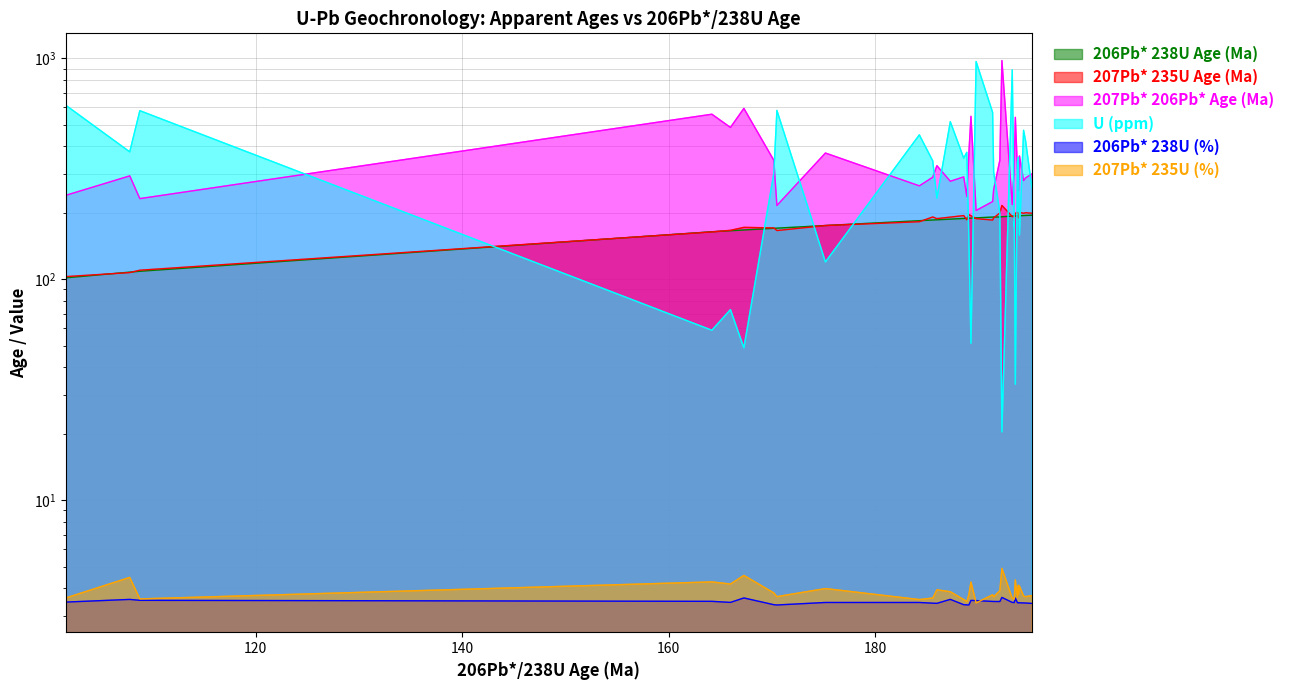

Reading left to right, transcribe all the data shown in this chart.

206Pb* 238U Age (Ma): 101.6=101.6	107.8=107.8	108.78=108.8	164.2=164.2	166.0=166.0	167.3=167.3	170.2=170.2	170.5=170.5	175.2=175.2	184.3=184.3	185.6=185.6	186.0=186.0	187.3=187.3	188.6=188.6	188.9=188.9	189.1=189.1	189.3=189.3	189.8=189.8	191.4=191.4	191.5=191.5	192.1=191.5	192.3=192.1	193.3=193.3	193.4=193.4	193.5=193.5	193.5=193.5	193.6=193.6	193.8=193.8	193.9=193.9	193.9=193.9	194.0=194.0	194.4=194.4	194.6=194.6	195.2=195.2
207Pb* 235U Age (Ma): 101.6=102.9	107.8=107.3	108.78=110.0	164.2=163.9	166.0=166.7	167.3=171.9	170.2=170.9	170.5=166.3	175.2=175.2	184.3=182.3	185.6=191.6	186.0=188.3	187.3=191.3	188.6=194.4	188.9=185.9	189.1=196.3	189.3=194.1	189.8=188.3	191.4=185.5	191.5=189.7	192.1=199.8	192.3=216.0	193.3=192.3	193.4=192.2	193.5=193.2	193.5=191.5	193.6=199.0	193.8=201.0	193.9=196.9	193.9=189.7	194.0=201.1	194.4=199.1	194.6=200.3	195.2=199.2
207Pb* 206Pb* Age (Ma): 101.6=240.0	107.8=294.0	108.78=232.0	164.2=559.0	166.0=487.0	167.3=594.0	170.2=346.0	170.5=216.0	175.2=373.0	184.3=265.0	185.6=290.0	186.0=327.0	187.3=278.0	188.6=291.0	188.9=237.0	189.1=373.0	189.3=547.0	189.8=205.0	191.4=225.0	191.5=255.0	192.1=346.0	192.3=978.0	193.3=218.0	193.4=272.0	193.5=305.0	193.5=332.0	193.6=541.0	193.8=317.0	193.9=303.0	193.9=252.0	194.0=362.0	194.4=280.0	194.6=288.0	195.2=300.0
U (ppm): 101.6=614.1	107.8=377.6	108.78=580.0	164.2=58.9	166.0=73.0	167.3=49.0	170.2=301.1	170.5=581.7	175.2=119.9	184.3=450.8	185.6=343.6	186.0=233.0	187.3=517.1	188.6=353.8	188.9=375.9	189.1=151.1	189.3=51.4	189.8=967.9	191.4=569.8	191.5=306.2	192.1=200.7	192.3=20.4	193.3=887.9	193.4=426.9	193.5=173.5	193.5=182.0	193.6=33.5	193.8=340.2	193.9=357.2	193.9=340.2	194.0=158.5	194.4=472.9	194.6=421.9	195.2=260.2
206Pb* 238U (%): 101.6=3.5	107.8=3.6	108.78=3.5	164.2=3.5	166.0=3.4	167.3=3.6	170.2=3.4	170.5=3.4	175.2=3.4	184.3=3.4	185.6=3.4	186.0=3.4	187.3=3.6	188.6=3.4	188.9=3.4	189.1=3.4	189.3=3.5	189.8=3.5	191.4=3.5	191.5=3.5	192.1=3.5	192.3=3.6	193.3=3.4	193.4=3.4	193.5=3.4	193.5=3.4	193.6=3.6	193.8=3.4	193.9=3.4	193.9=3.4	194.0=3.4	194.4=3.4	194.6=3.4	195.2=3.4
207Pb* 235U (%): 101.6=3.6	107.8=4.5	108.78=3.6	164.2=4.3	166.0=4.2	167.3=4.6	170.2=3.8	170.5=3.7	175.2=4.0	184.3=3.6	185.6=3.6	186.0=3.9	187.3=3.9	188.6=3.6	188.9=3.5	189.1=3.7	189.3=4.3	189.8=3.4	191.4=3.7	191.5=3.7	192.1=3.9	192.3=4.9	193.3=3.6	193.4=3.6	193.5=3.6	193.5=3.6	193.6=4.4	193.8=3.6	193.9=4.1	193.9=3.8	194.0=4.1	194.4=3.7	194.6=3.7	195.2=3.7